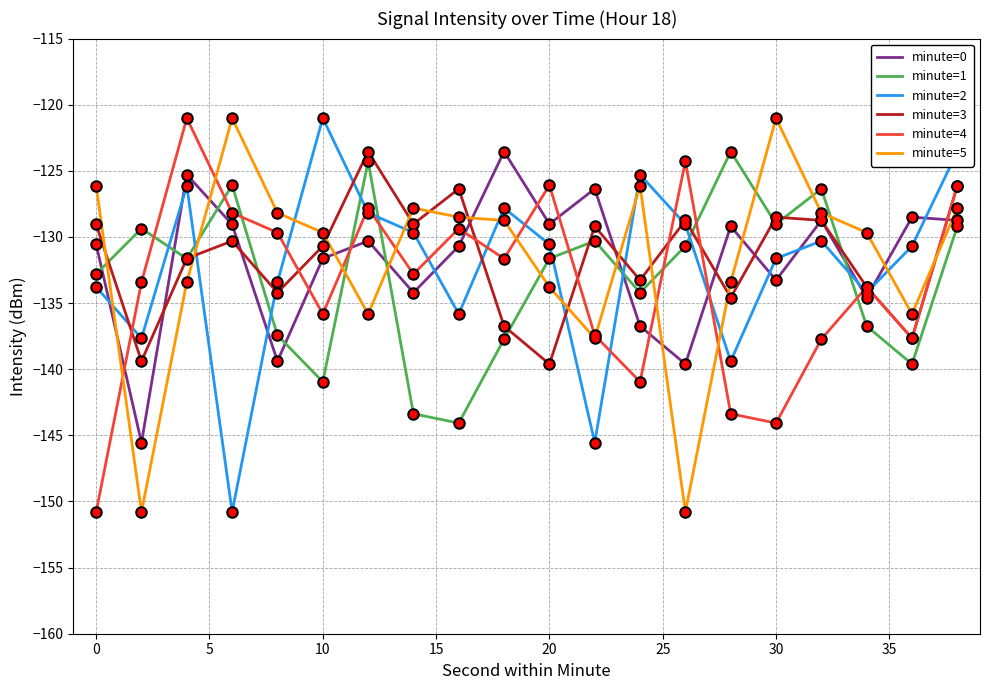

What is the average value of the minute=1 series?

-133.0